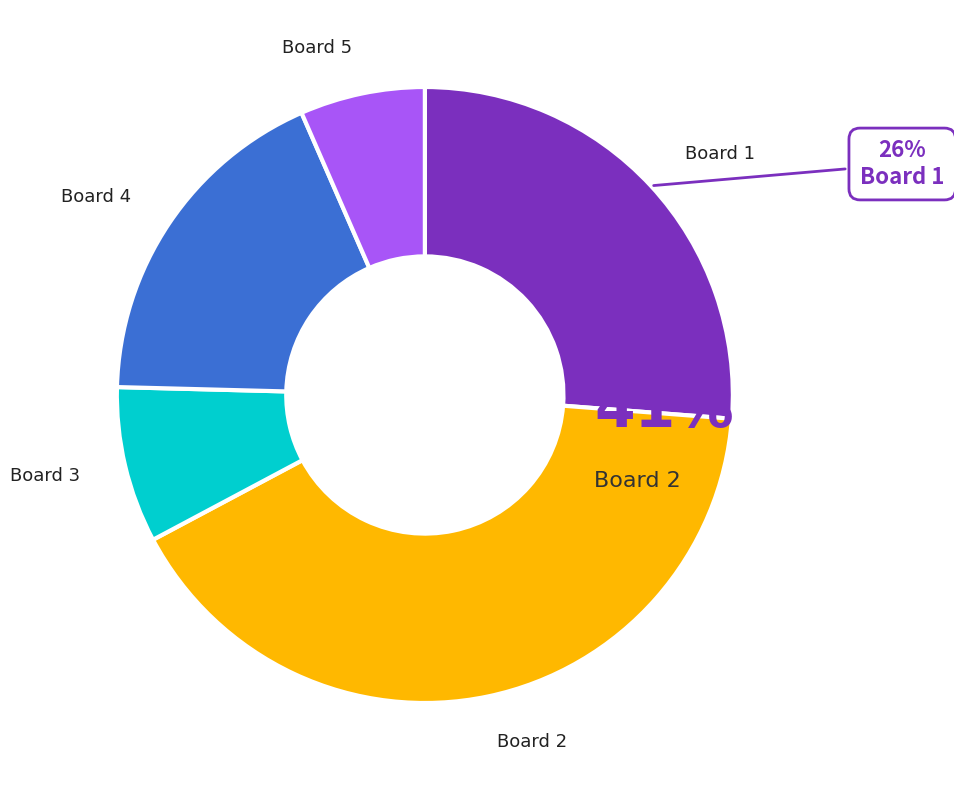

How many segments does this pie chart have?

5